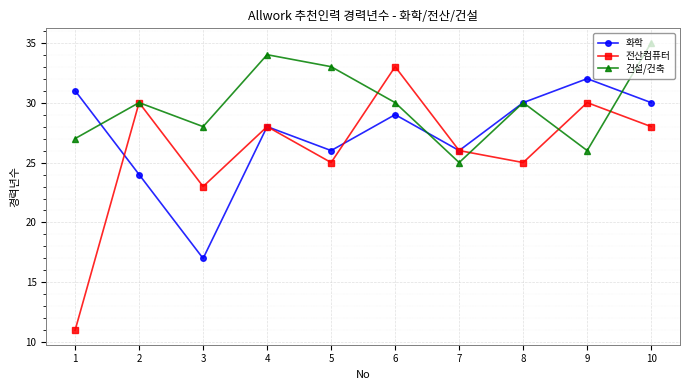

At which label is 전산컴퓨터 closest to 22?

3